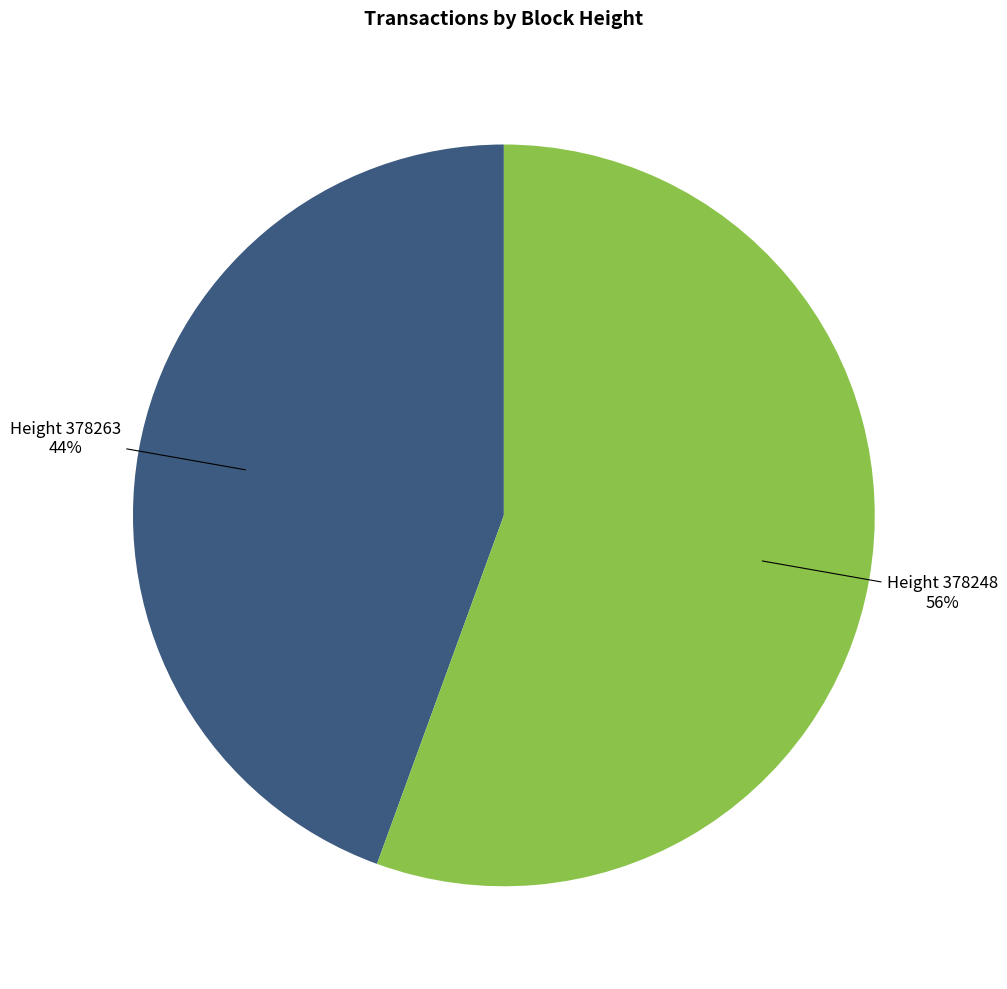

Is there any slice that represents more than half of the pie?

Yes